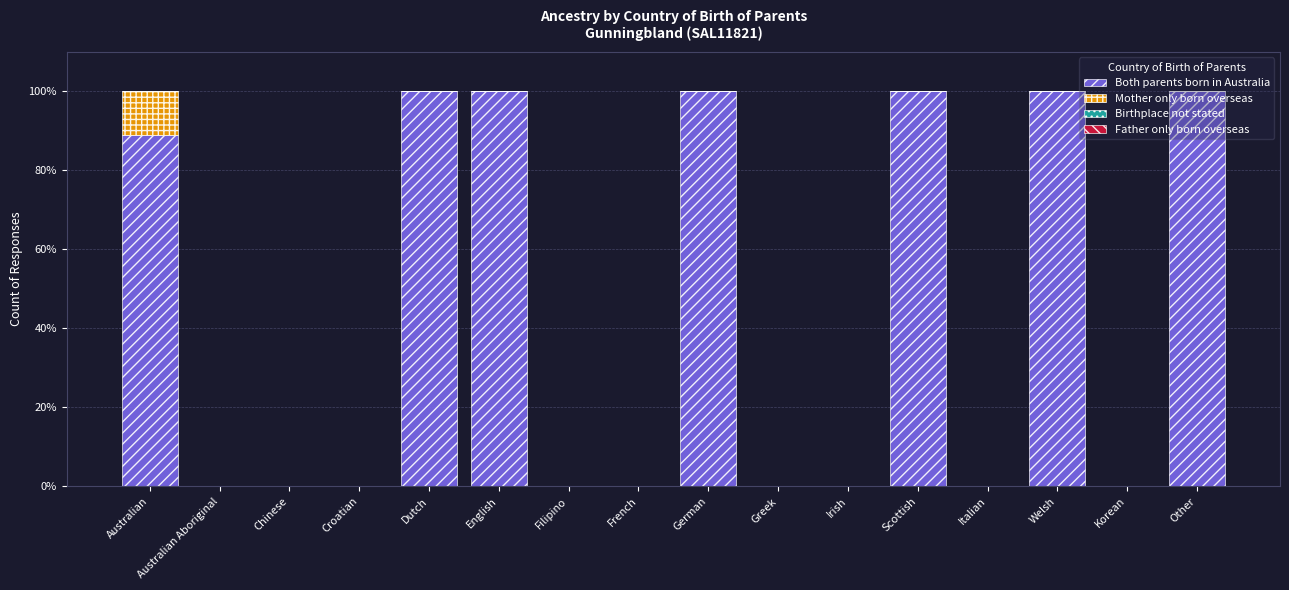

What is the highest value of the Both parents born in Australia series?

100.0